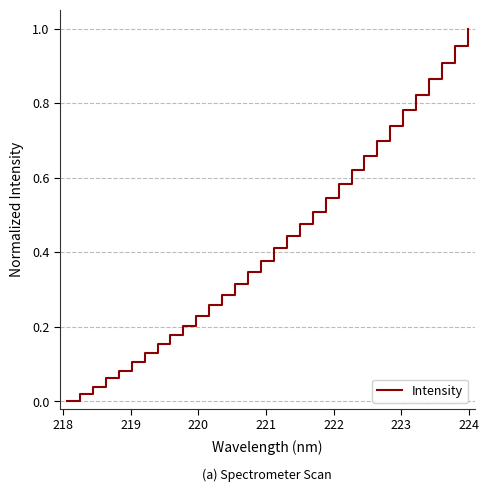

Is this an area chart (filled region under the line)?

No